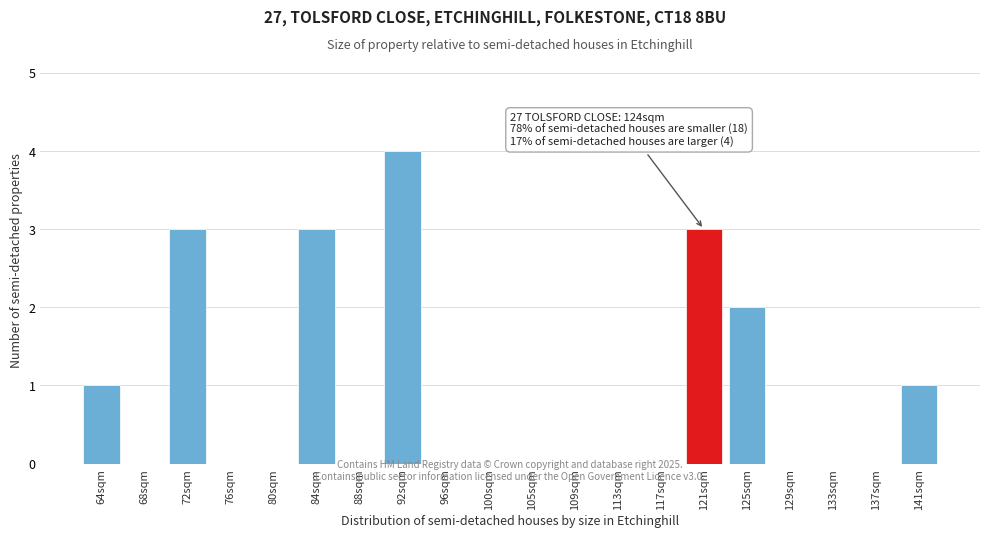

Reading right to left, extract all data points from this chart.

141sqm=1	137sqm=0	133sqm=0	129sqm=0	125sqm=2	121sqm=3	117sqm=0	113sqm=0	109sqm=0	105sqm=0	100sqm=0	96sqm=0	92sqm=4	88sqm=0	84sqm=3	80sqm=0	76sqm=0	72sqm=3	68sqm=0	64sqm=1